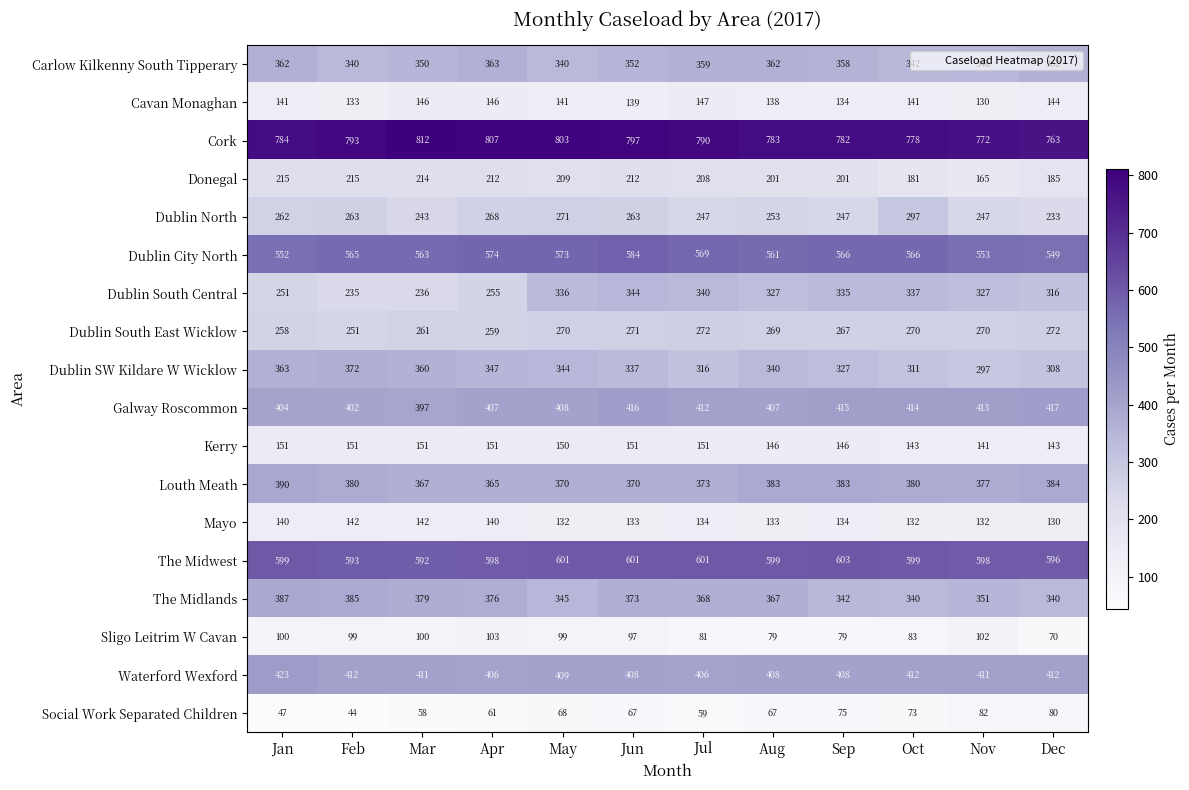

Rank the series by their maximum value, from highest to lowest.

Cork, The Midwest, Dublin City North, Waterford Wexford, Galway Roscommon, Louth Meath, The Midlands, Dublin SW Kildare W Wicklow, Carlow Kilkenny South Tipperary, Dublin South Central, Dublin North, Dublin South East Wicklow, Donegal, Kerry, Cavan Monaghan, Mayo, Sligo Leitrim W Cavan, Social Work Separated Children